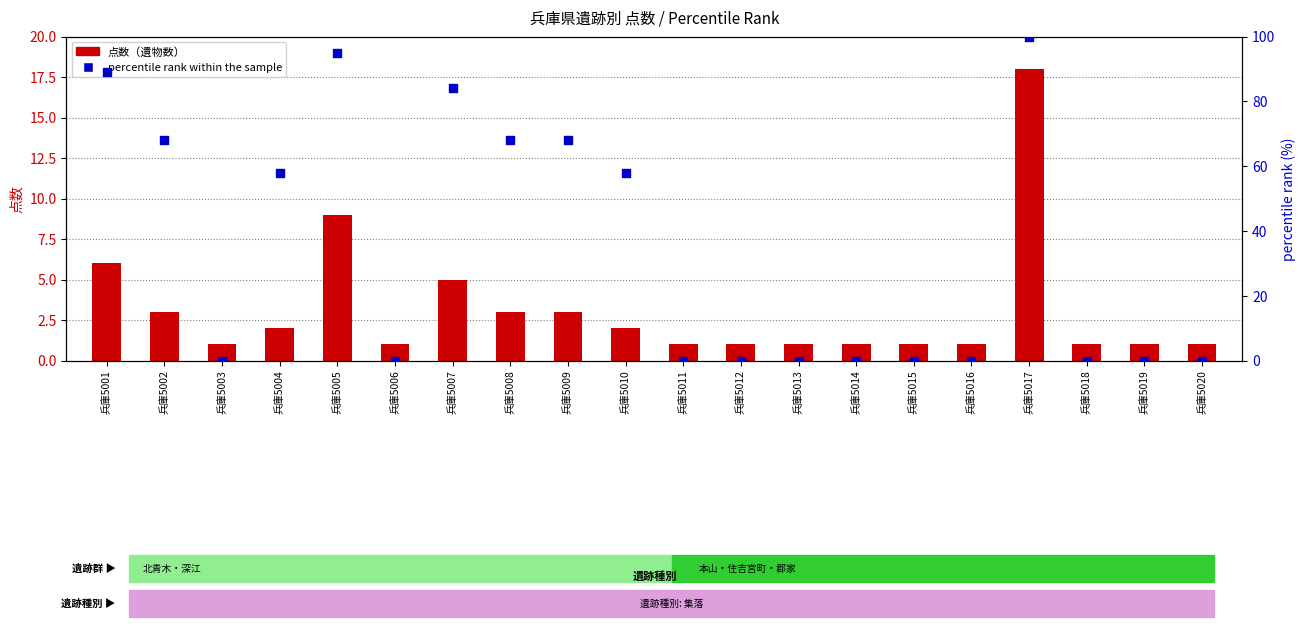

Which series contains the highest Y value?

percentile rank within the sample